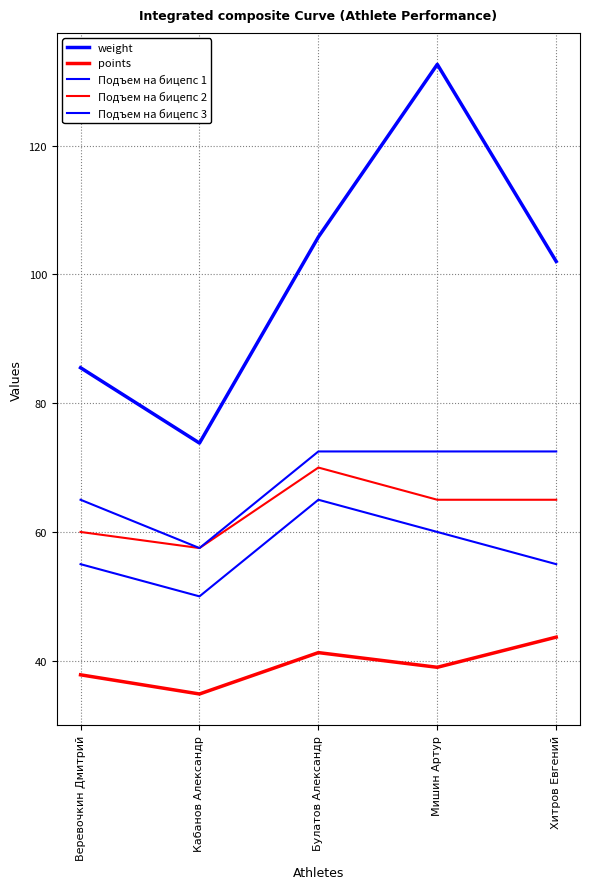

How many data points in Подъем на бицепс 1 are above 55?

2